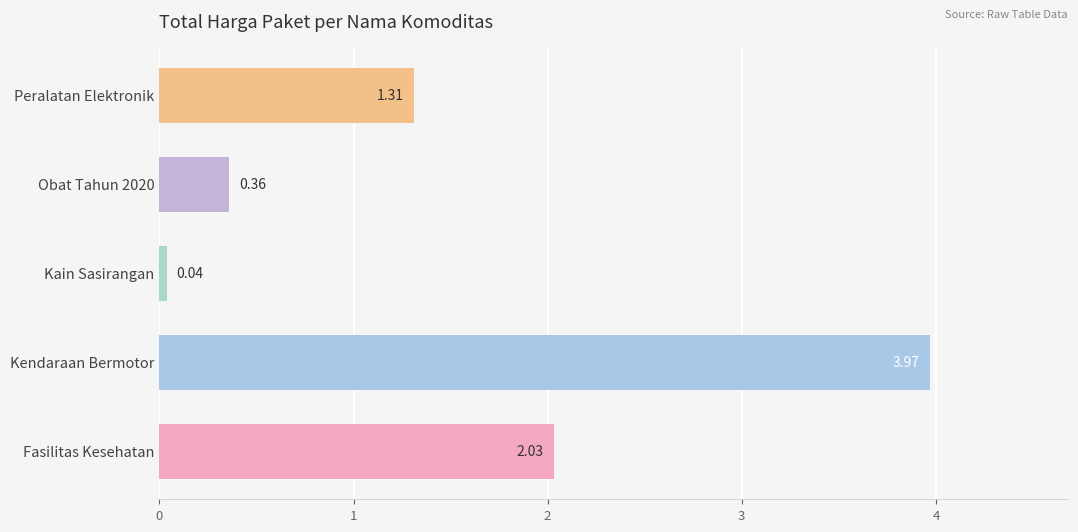

What is the difference between the values at Fasilitas Kesehatan and Kendaraan Bermotor?

1.9